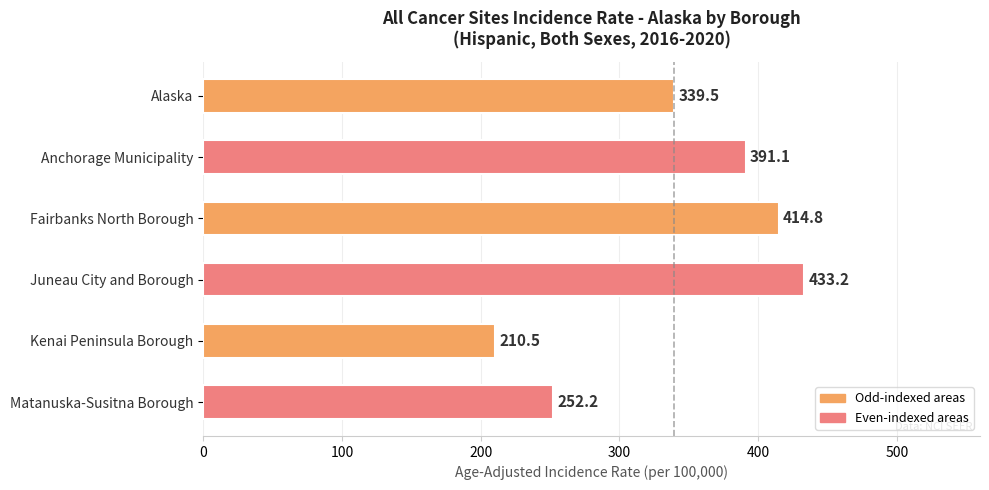

Approximately how many times larger is the value at Anchorage Municipality compared to Matanuska-Susitna Borough?

1.6